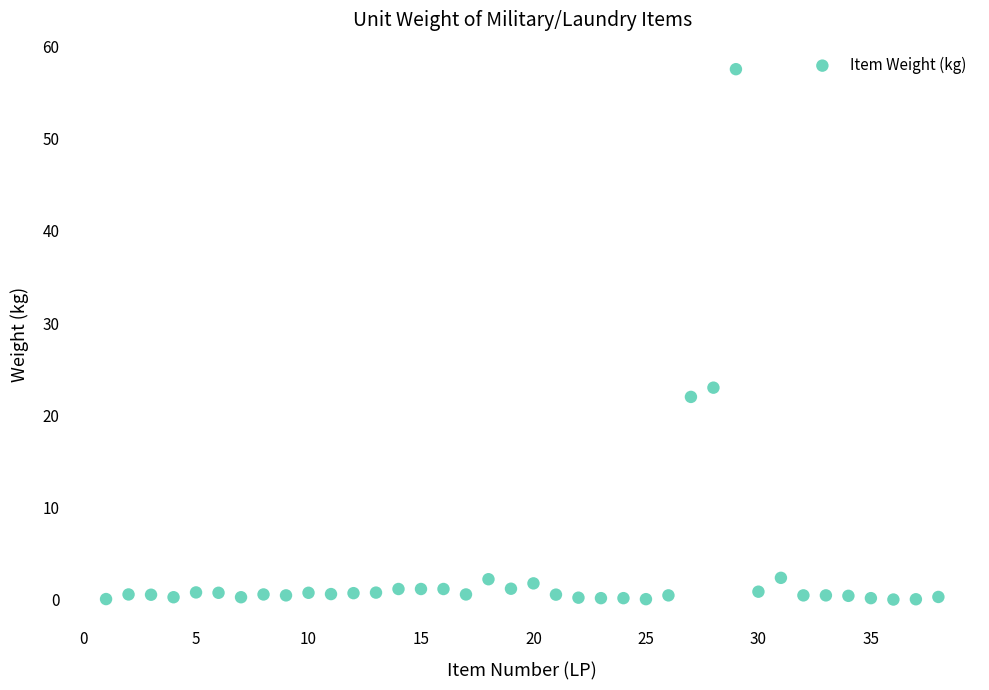

What is the range of X values (max minus min)?

37.0